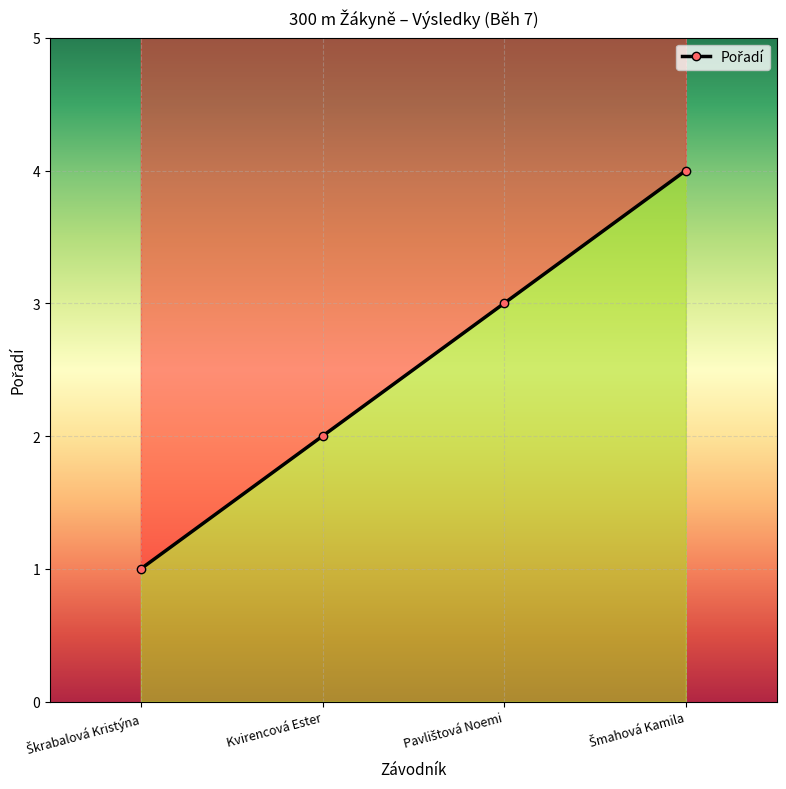

Does the chart display data point markers on the line(s)?

Yes